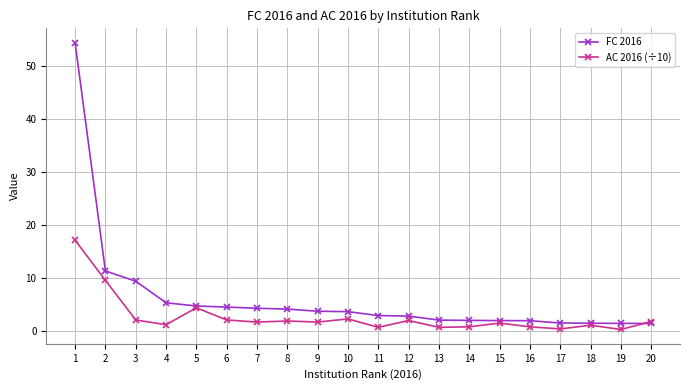

At which label is AC 2016 (÷10) closest to 8?

2